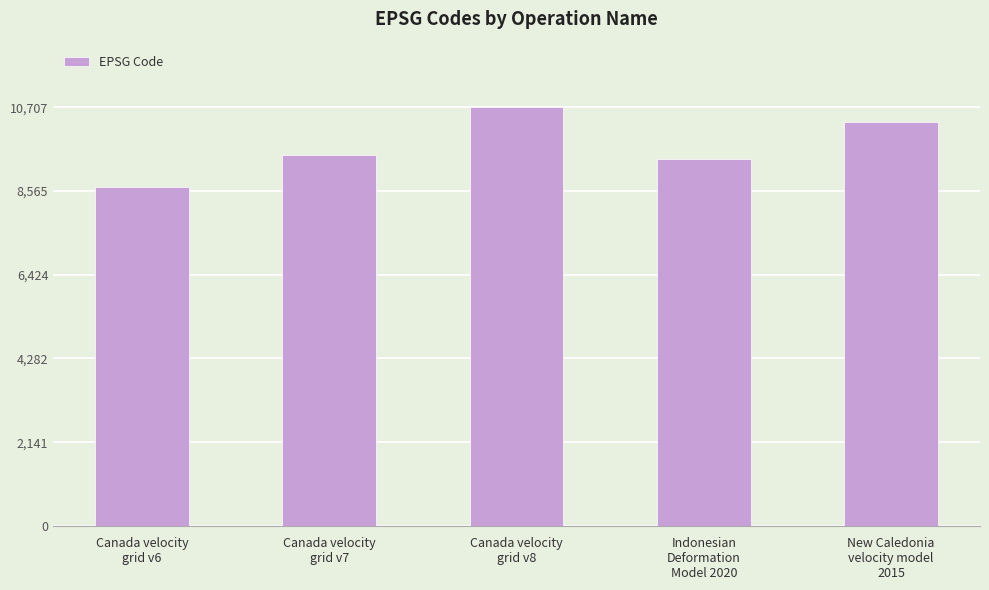

Are the bars grouped side by side (vs. stacked)?

No